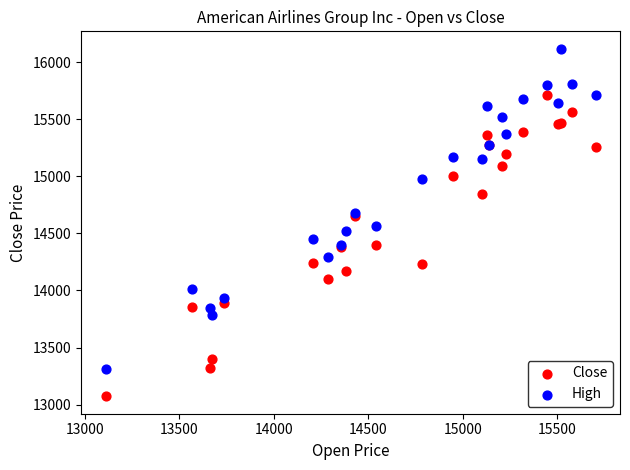

What are all the series names shown in the legend?

Close, High